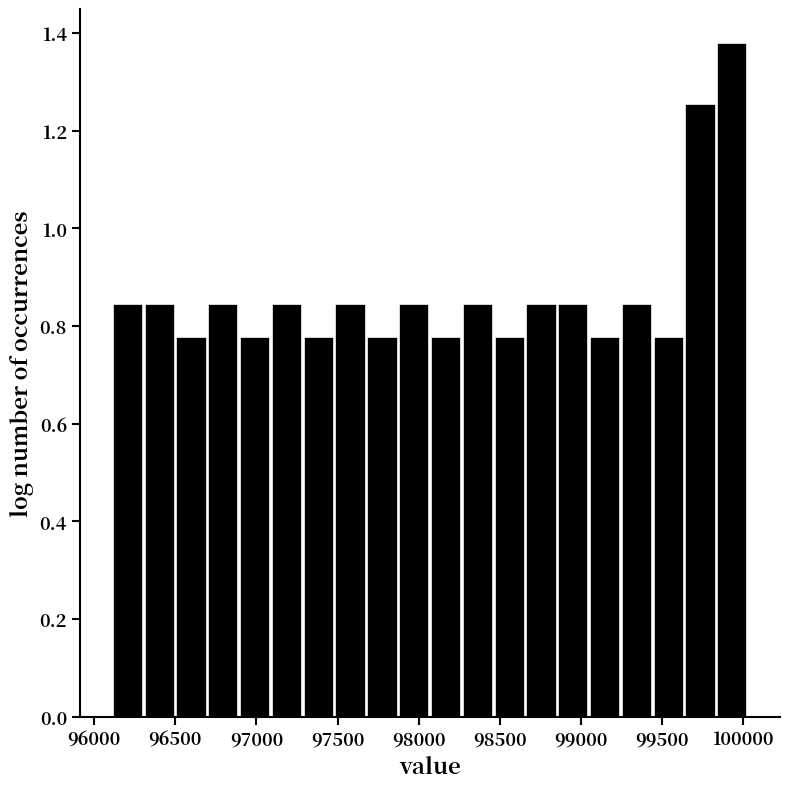

Read against the x-axis, roughly where is the centre of the tallest bar?

99950